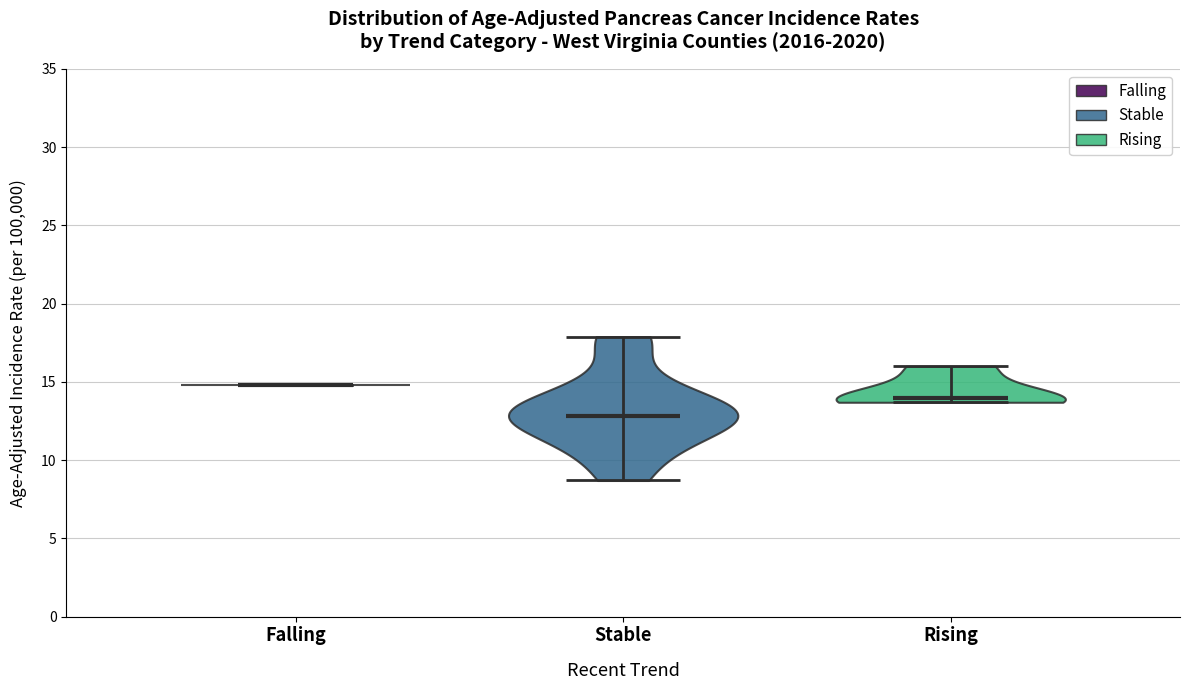

What is the highest point the violin for Stable reaches on the y-axis? The values are not printed on the chart, so give them approximately, as read against the axis.

18.0